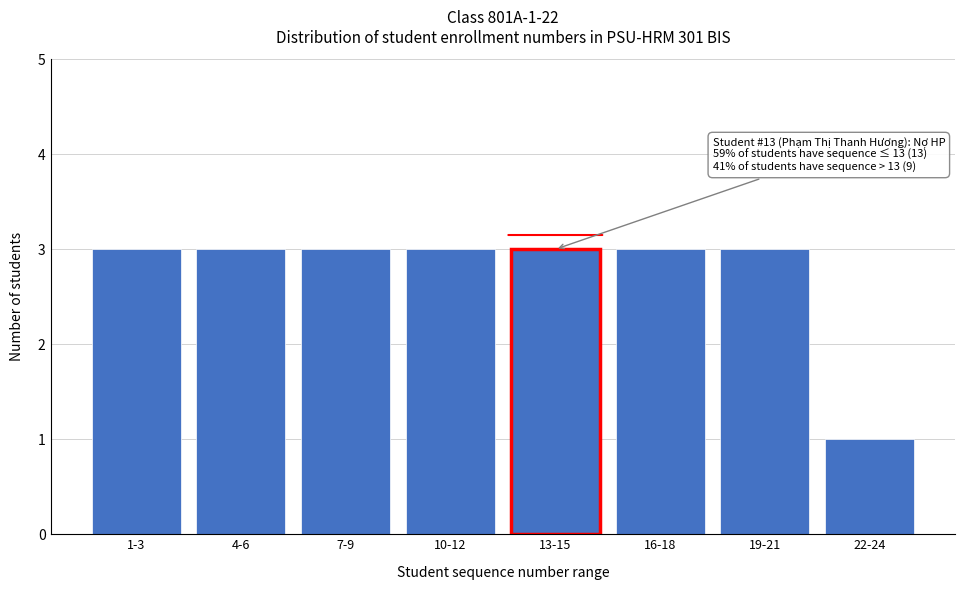

Reading left to right, transcribe all the data shown in this chart.

1-3=3	4-6=3	7-9=3	10-12=3	13-15=3	16-18=3	19-21=3	22-24=1